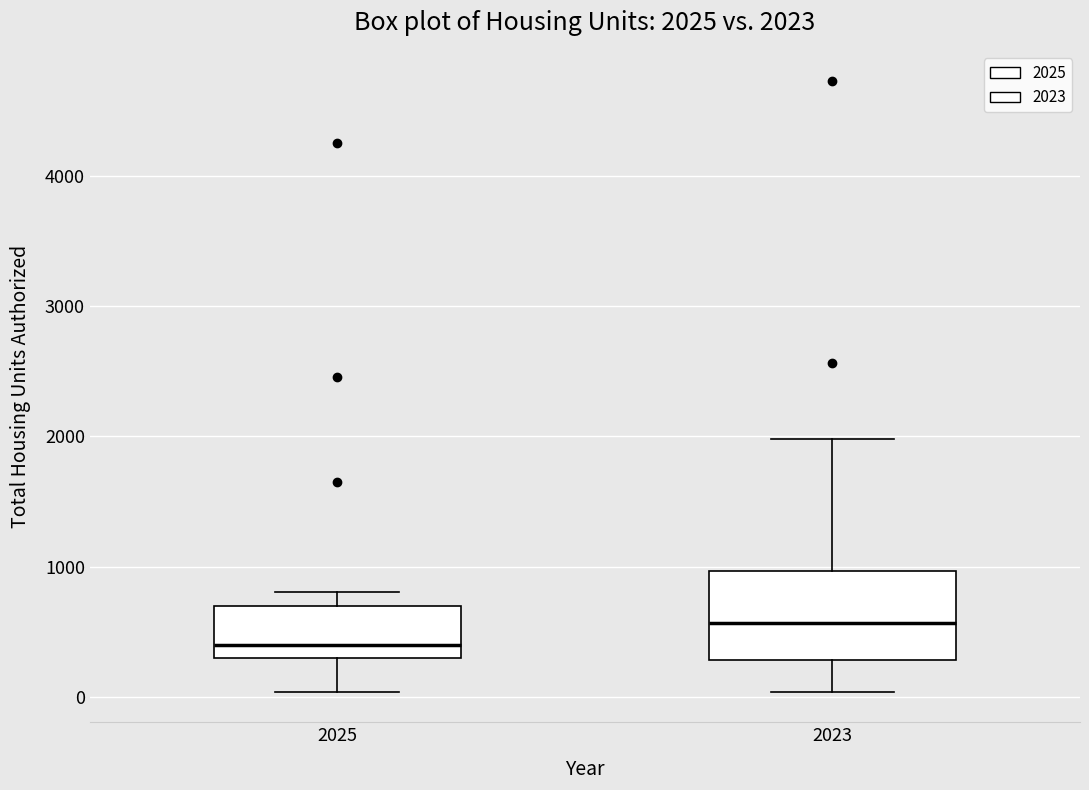

Which box's median line is the lowest?

2025